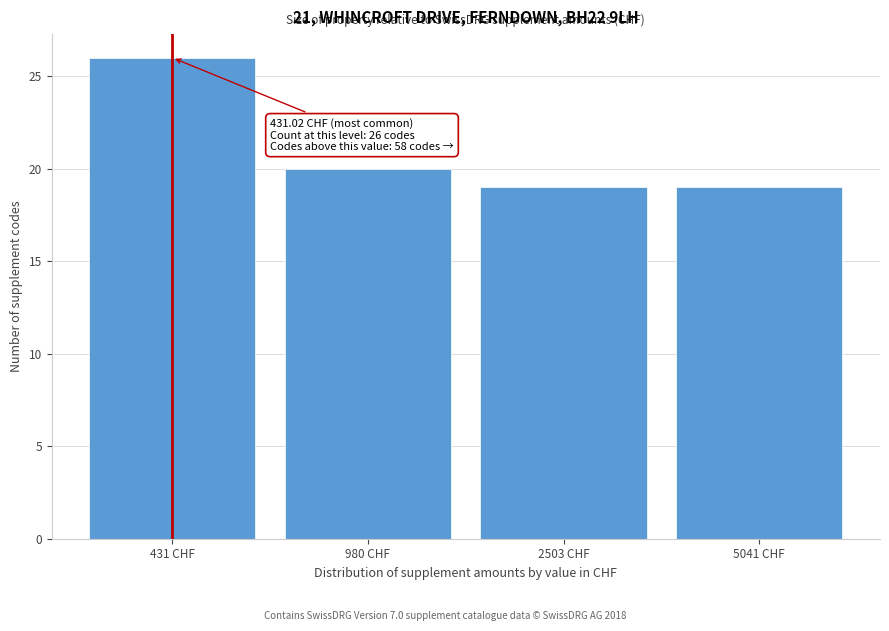

Reading left to right, what are all the values shown in this chart?

431 CHF=26	980 CHF=20	2503 CHF=19	5041 CHF=19